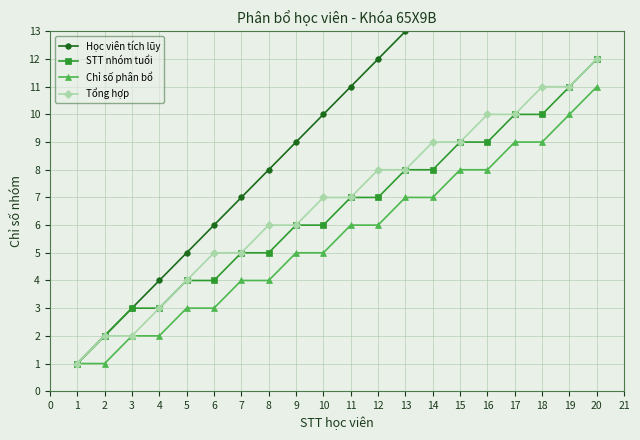

What is the value of the Chỉ số phân bổ point at the 6th from the left?

3